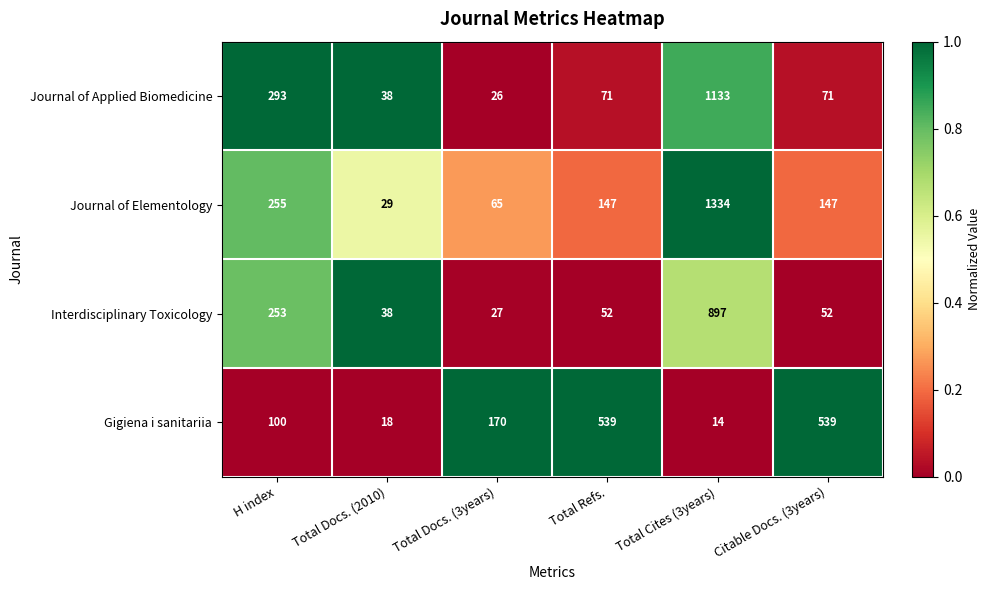

Where is Journal of Applied Biomedicine nearest to the value 579?

H index